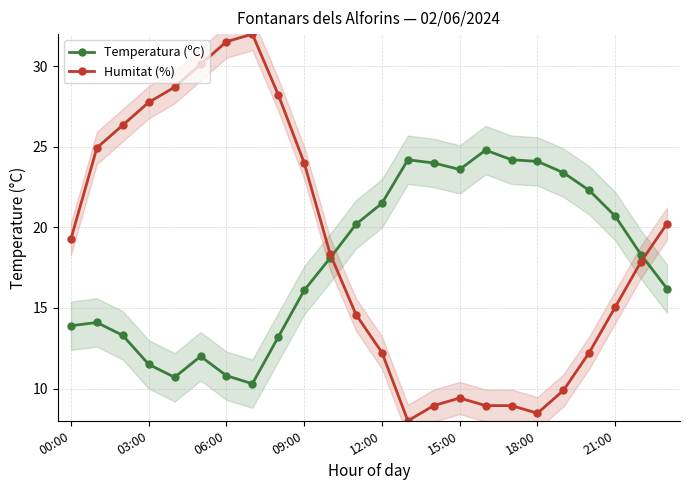

What is the difference between the Temperatura (ºC) values at 14 and 17?

0.2